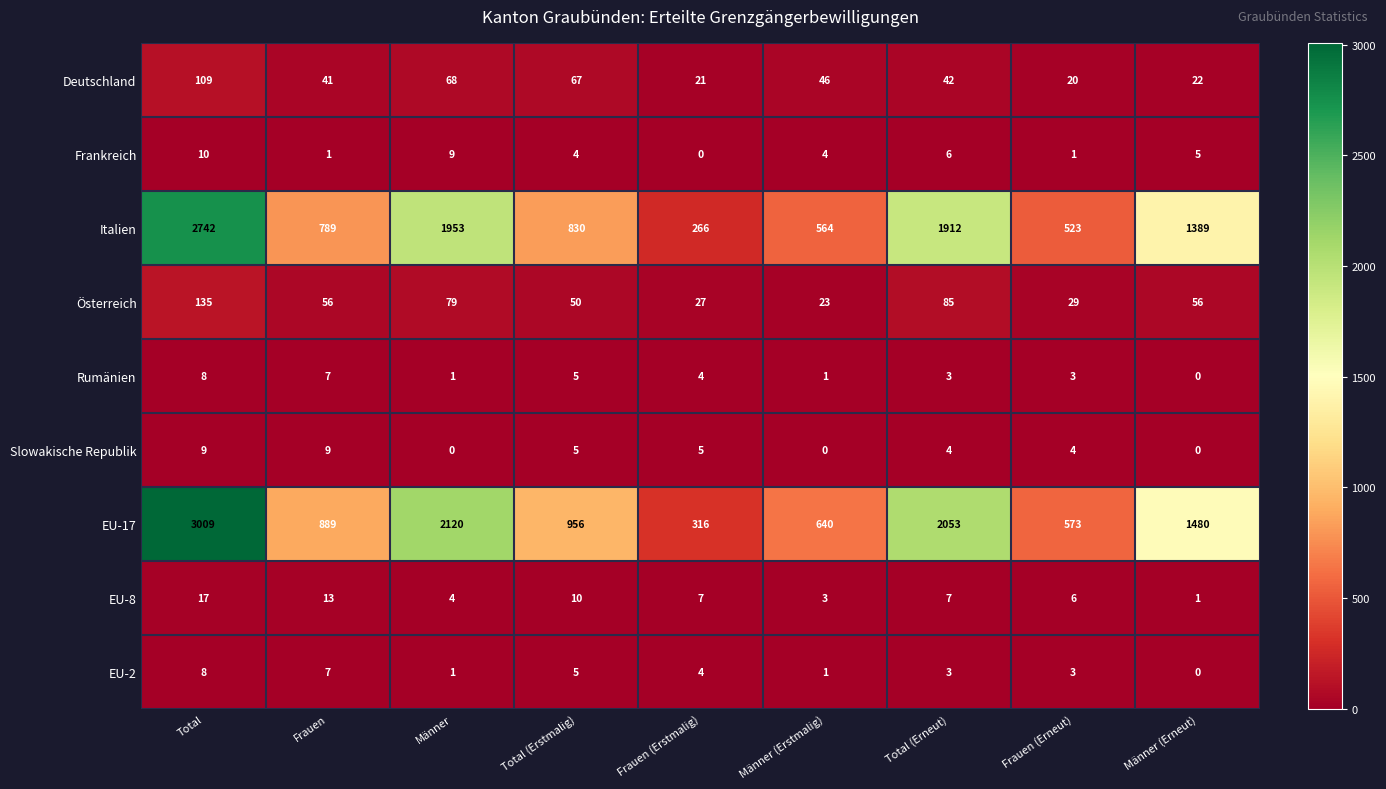

How many data points in EU-17 are less than 956?

4